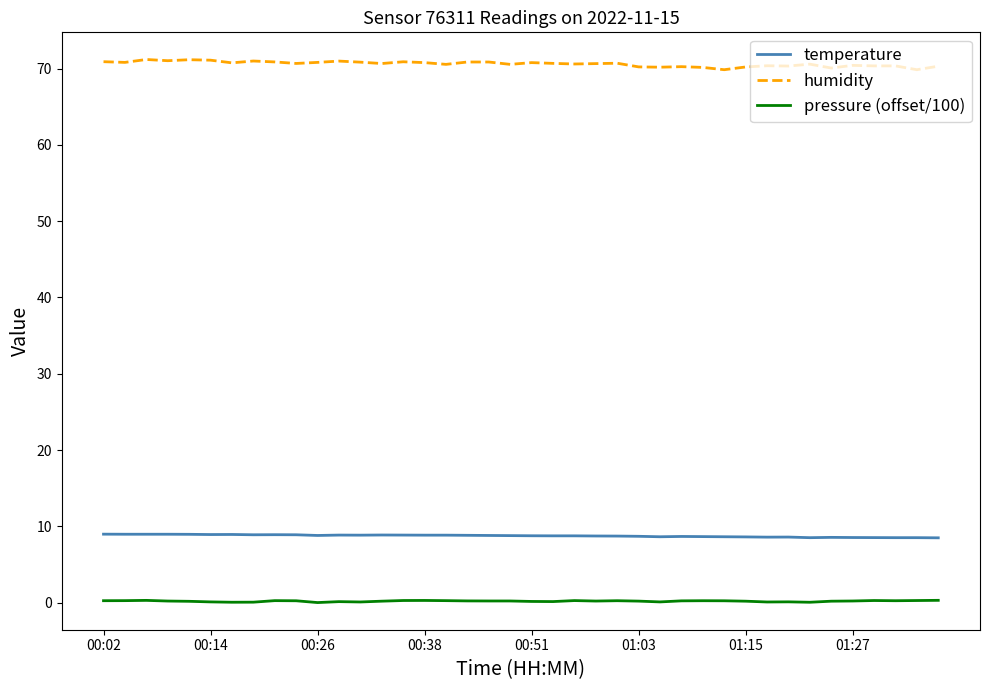

Which series has the largest total across all categories?

humidity